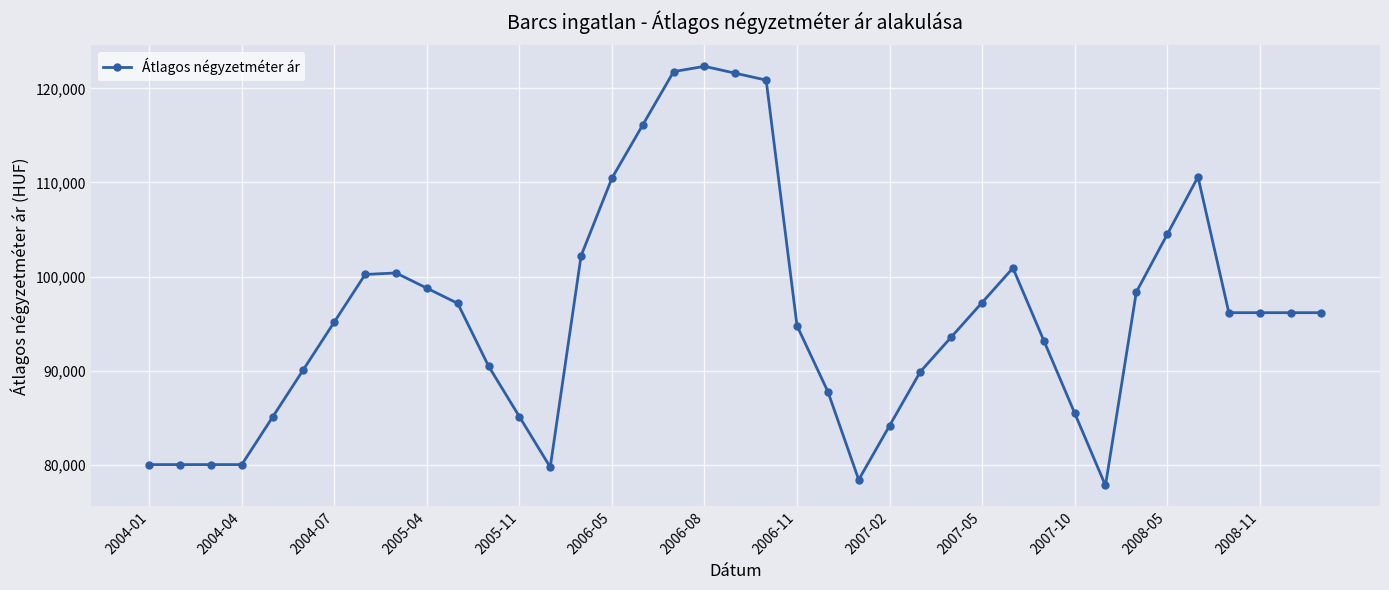

What is the smallest value displayed?

77777